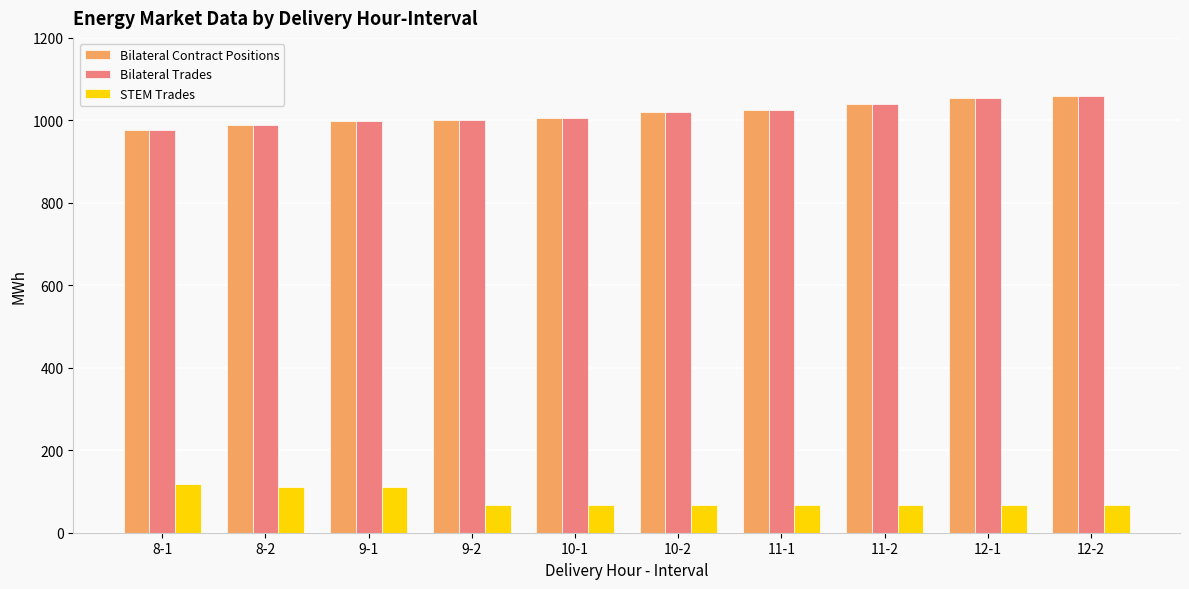

What is the sum of all STEM Trades values?

815.8